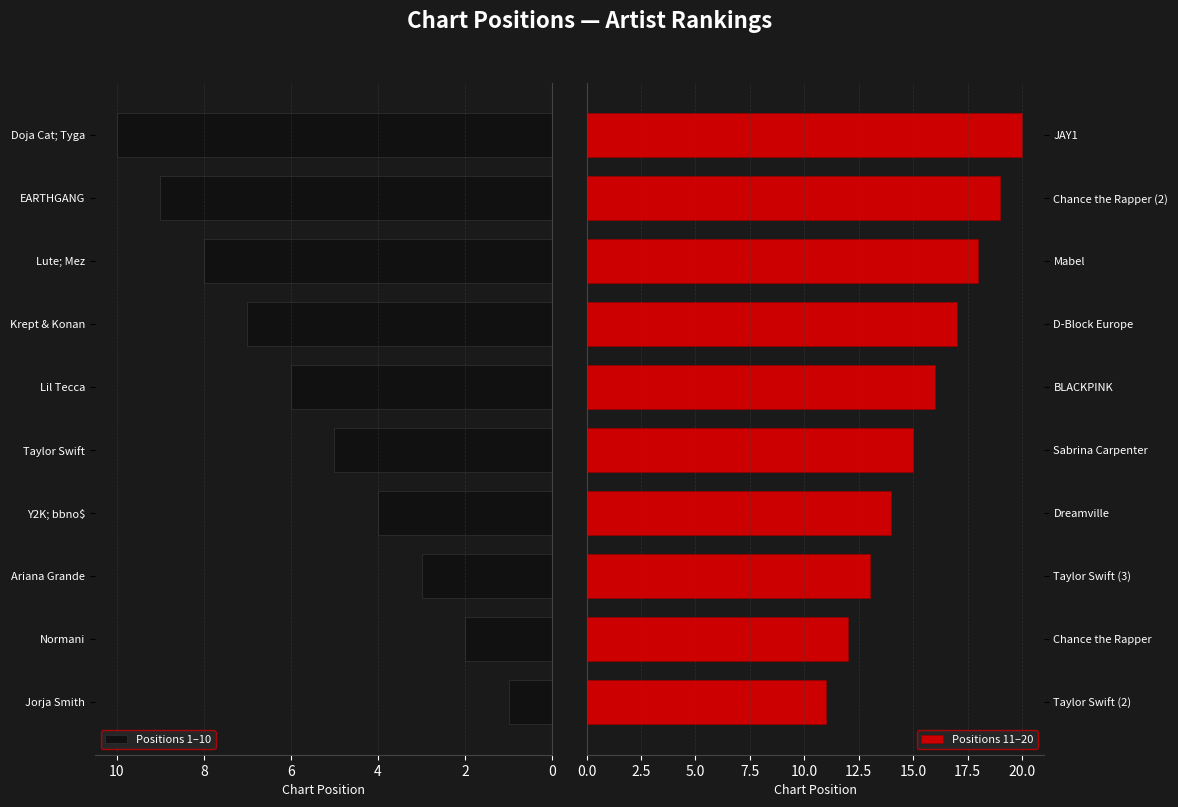

Does the chart contain stacked bars?

No